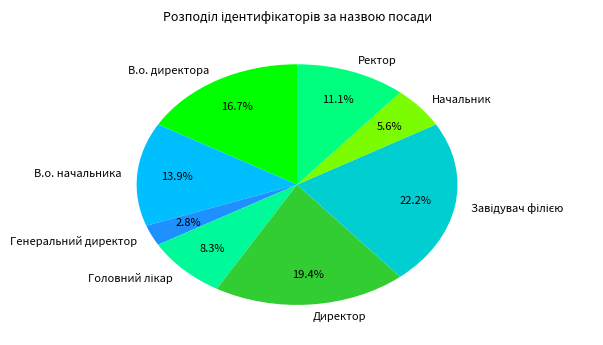

Which has a higher value, В.о. начальника or Начальник?

В.о. начальника